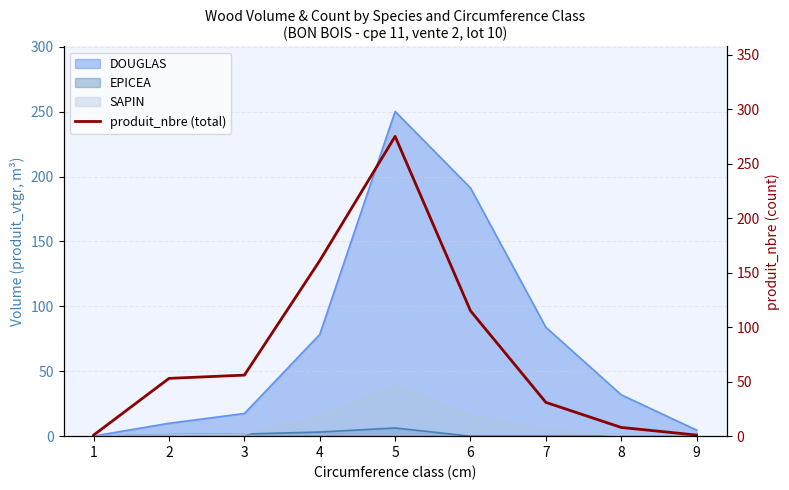

Reading left to right, list all the values displayed in this chart.

1=1	2=53	3=56	4=161	5=275	6=115	7=31	8=8	9=1